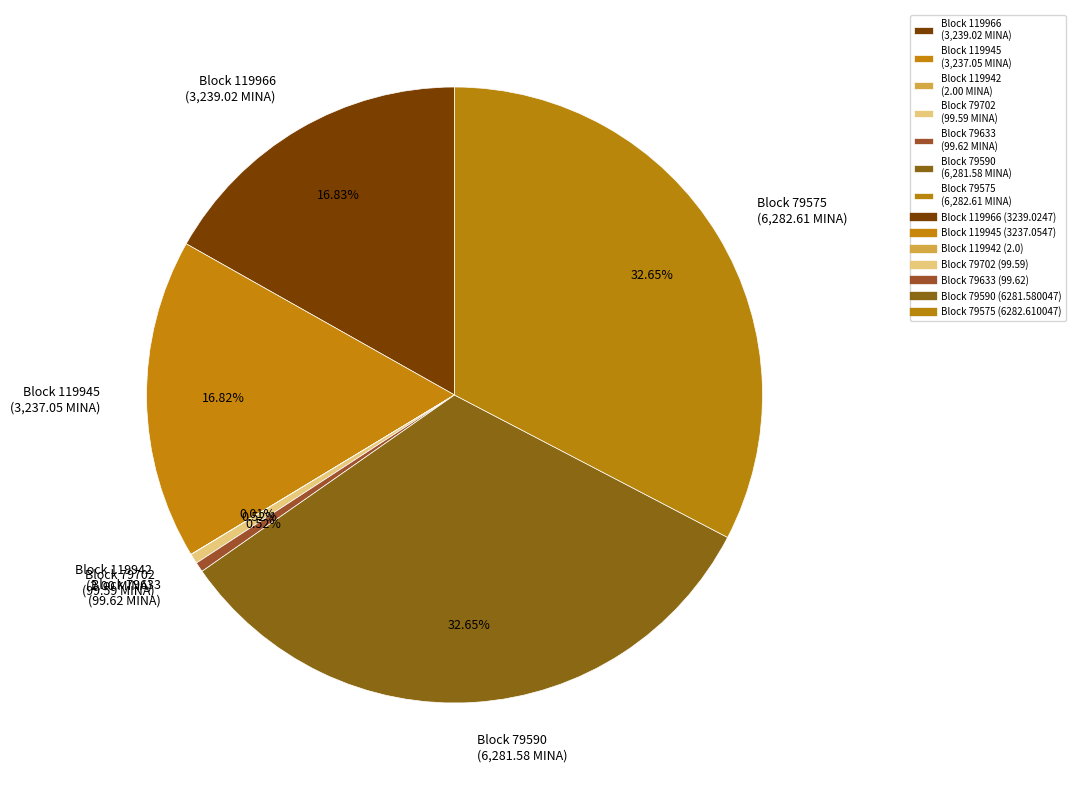

Which has a higher value, Block 79575 (6,282.61 MINA) or Block 119966 (3,239.02 MINA)?

Block 79575 (6,282.61 MINA)